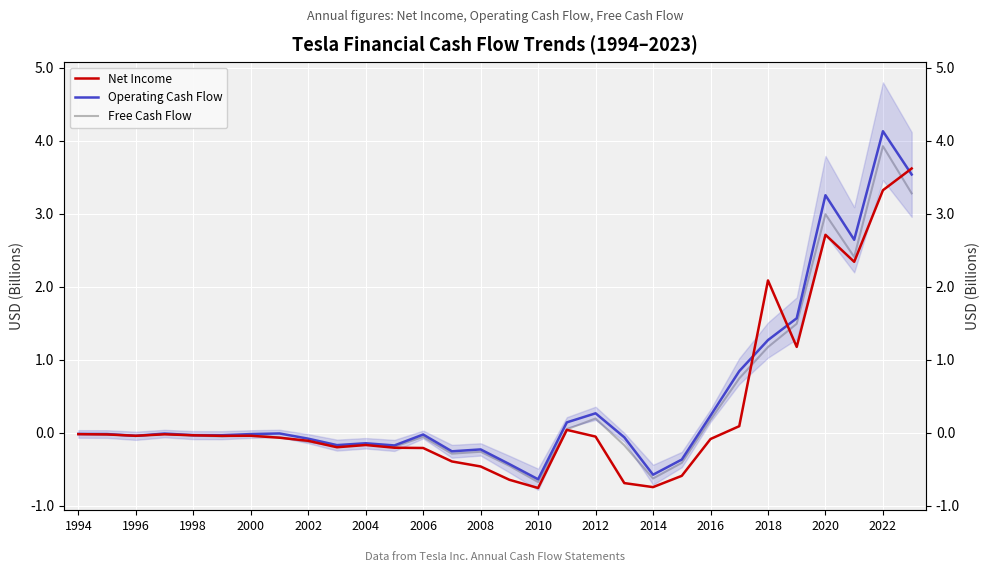

True or false: Net Income and Operating Cash Flow cross at least once.

True